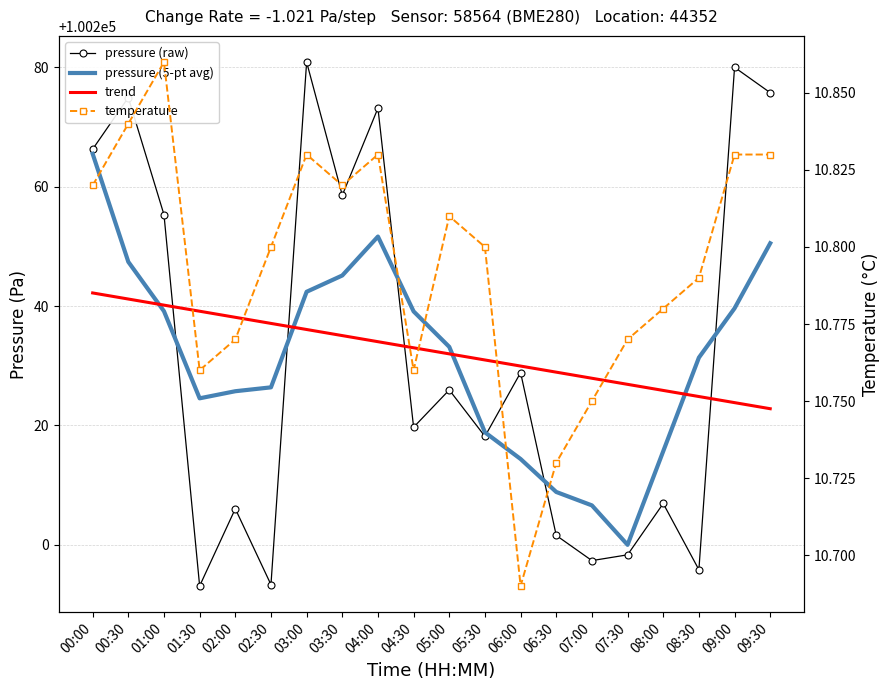

Which series has the widest spread of values?

pressure (raw)